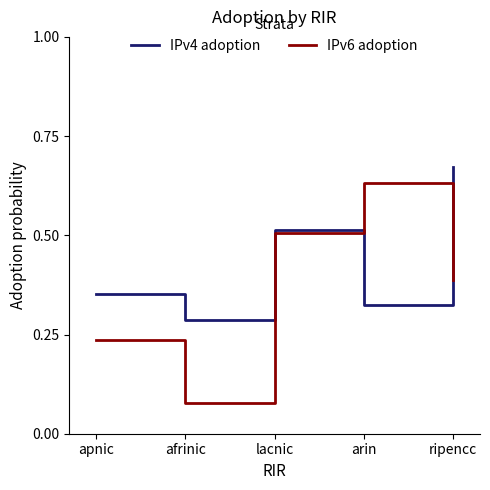

At which label does IPv4 adoption reach its peak?

ripencc